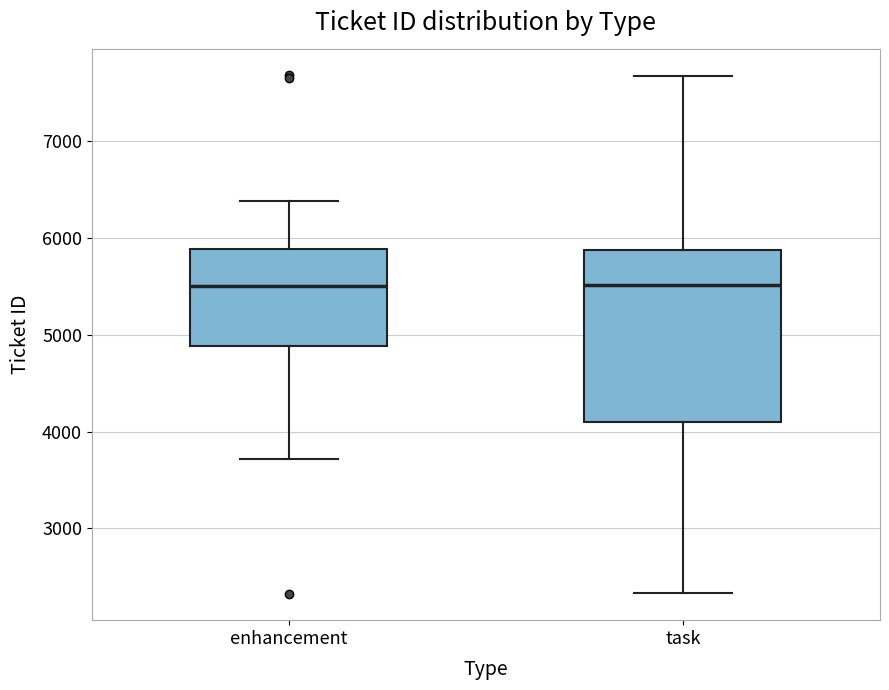

Comparing the boxes themselves (not the whiskers), which one is the tallest?

task